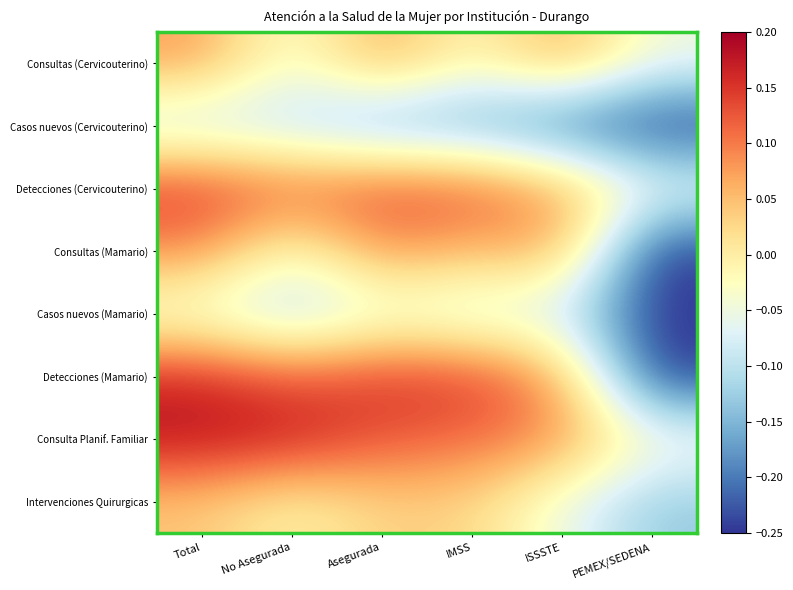

How many data points does each series have?

6